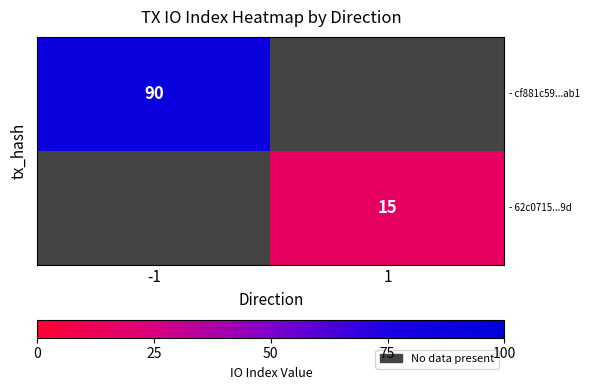

How many categories are shown in the chart?

2